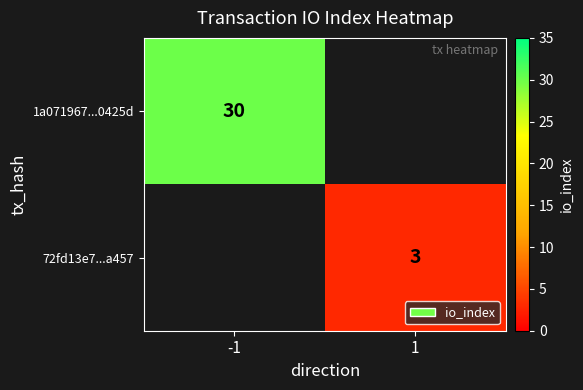

The 1a071967...0425d series shows 30 at -1. True or false?

True